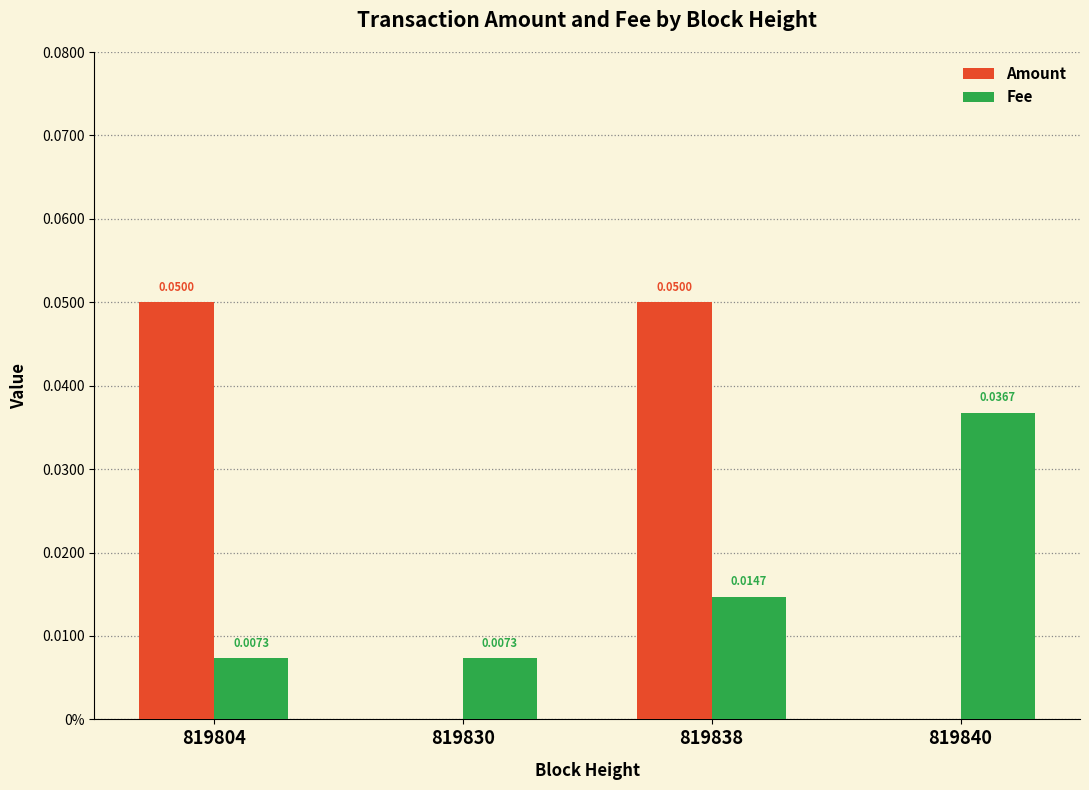

List the series in order of their overall mean, highest first.

Amount, Fee